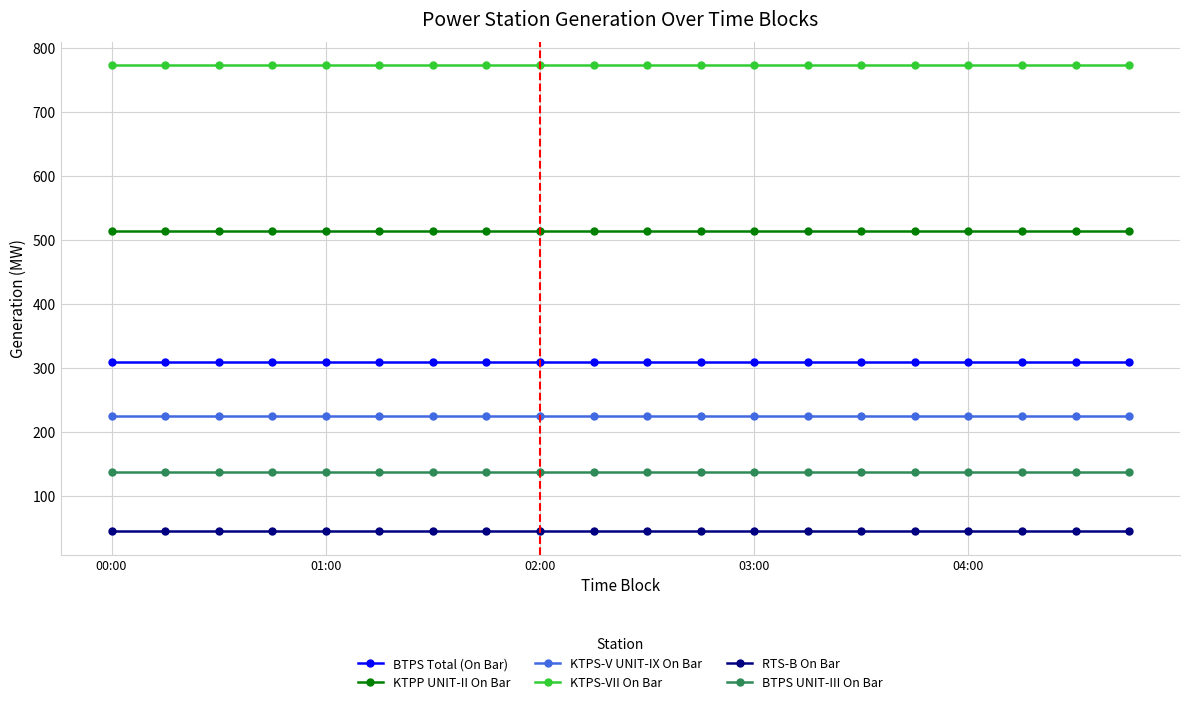

What is the average value of the BTPS UNIT-III On Bar series?

137.0